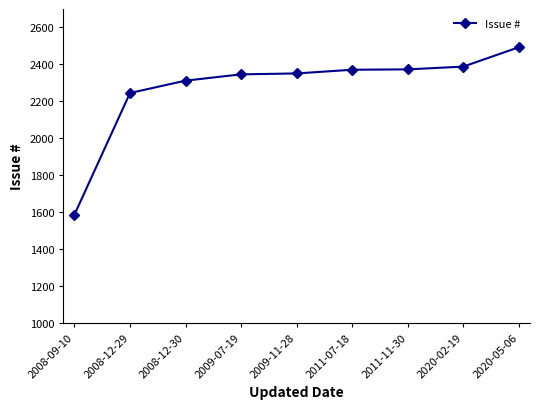

True or false: the data shows 2245 at 2008-12-29.

True